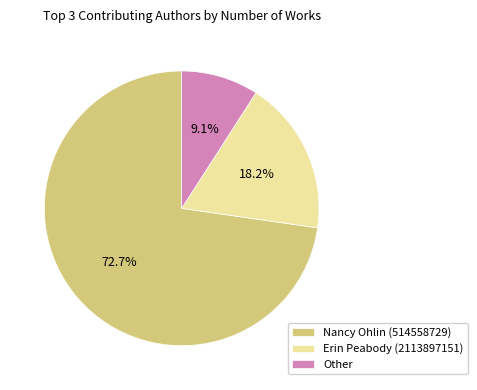

Is Nancy Ohlin (514558729) the majority of the pie?

Yes